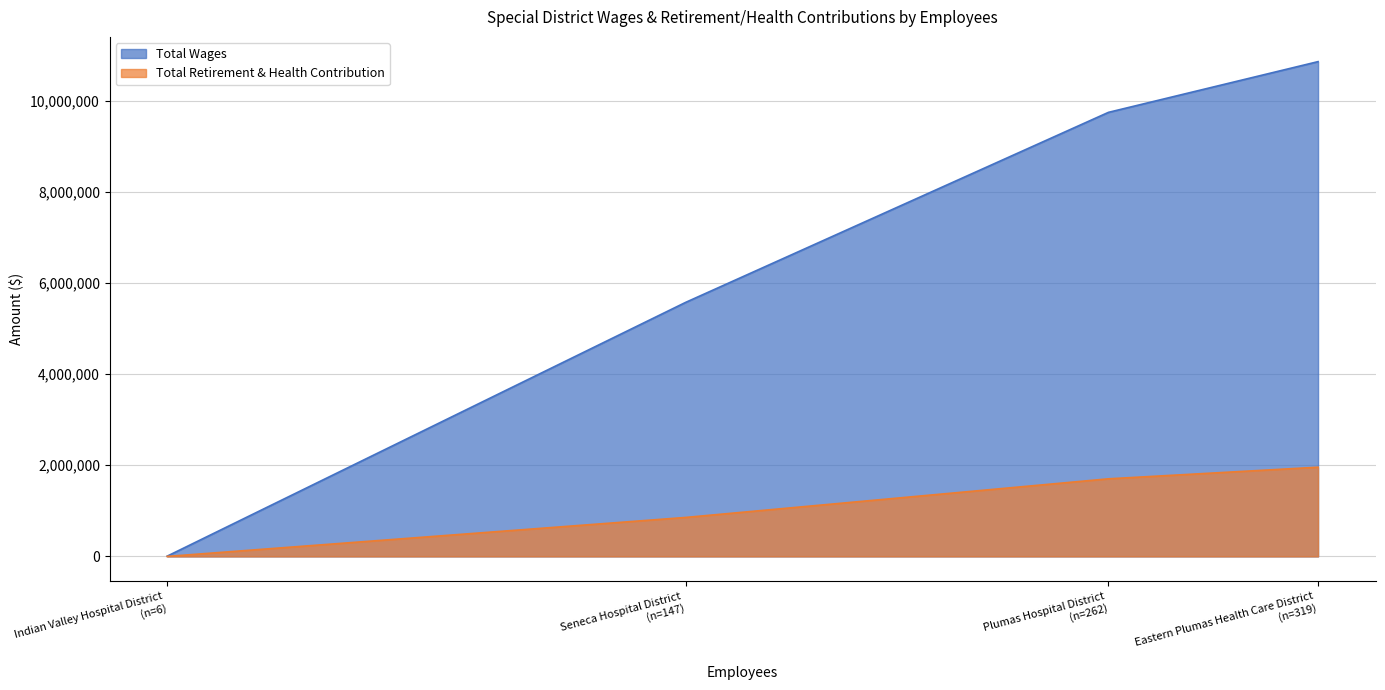

What is the difference between the Total Retirement & Health Contribution values at Plumas Hospital District and Indian Valley Hospital District?

1703094